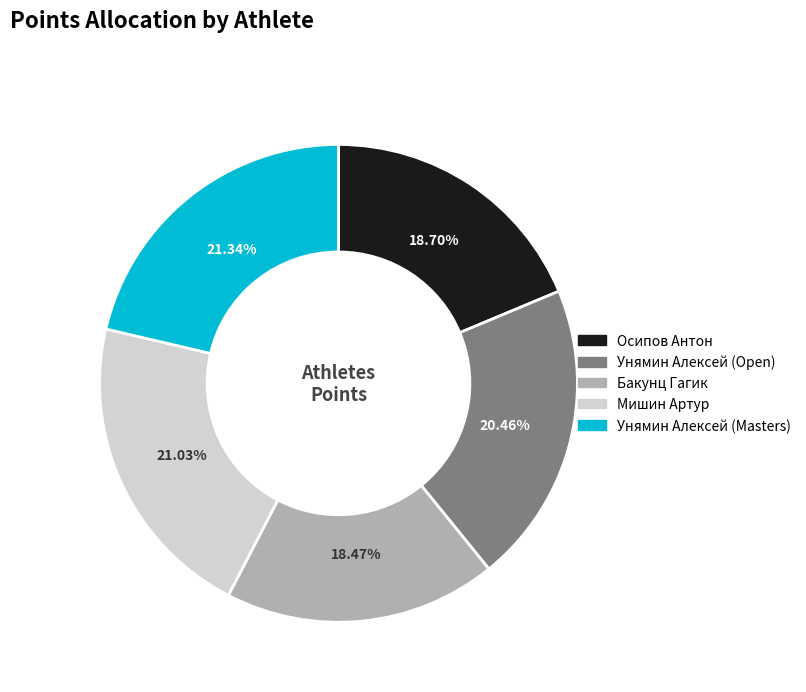

To the nearest percent, what is the difference between the largest and smallest slice percentages?

3%